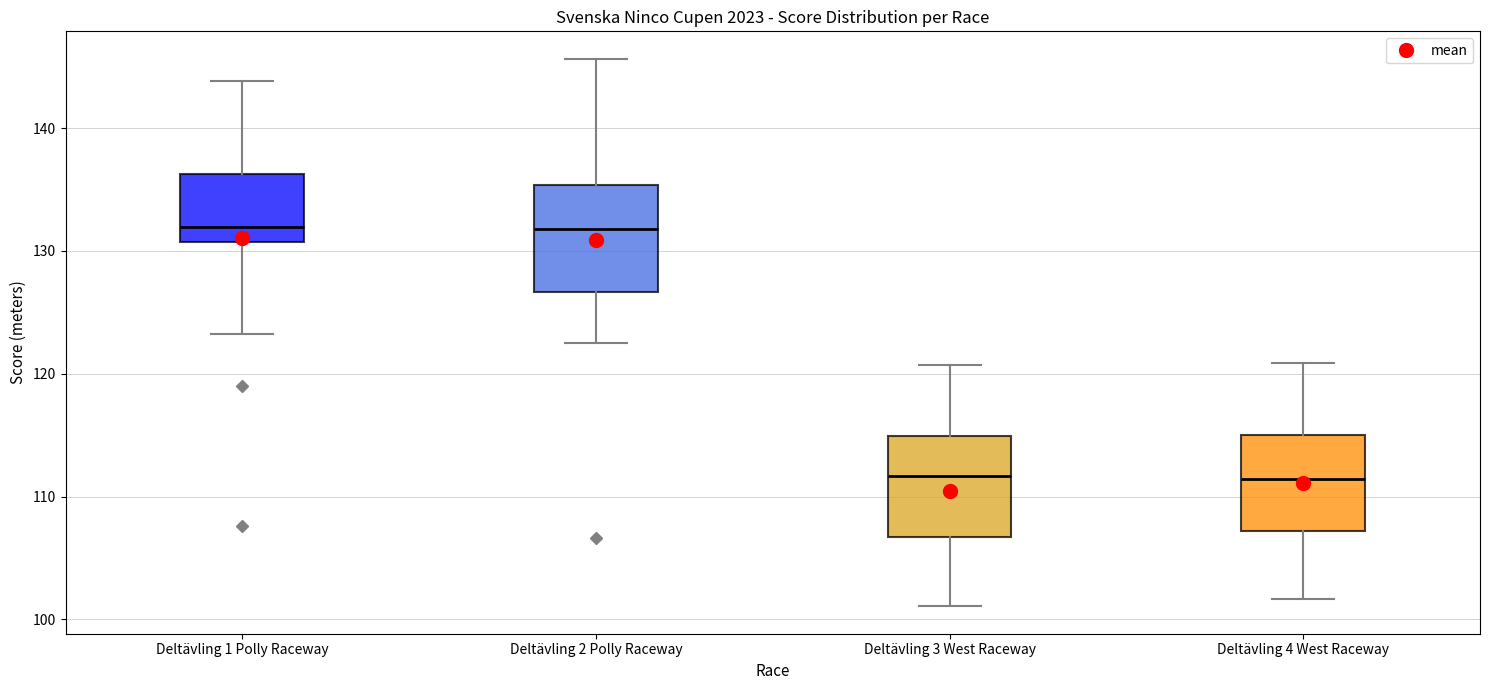

Reading left to right, transcribe this box plot: for each box, give where its median line is, the range the box spans, and where its two whiskers end, as read against the y-axis. The values are not printed on the chart, so give them approximately, as read against the axis.

Deltävling 1 Polly Raceway: median 132, box 131 to 136, whiskers 123 to 144
Deltävling 2 Polly Raceway: median 132, box 127 to 135, whiskers 123 to 146
Deltävling 3 West Raceway: median 112, box 107 to 115, whiskers 101 to 121
Deltävling 4 West Raceway: median 111, box 107 to 115, whiskers 102 to 121